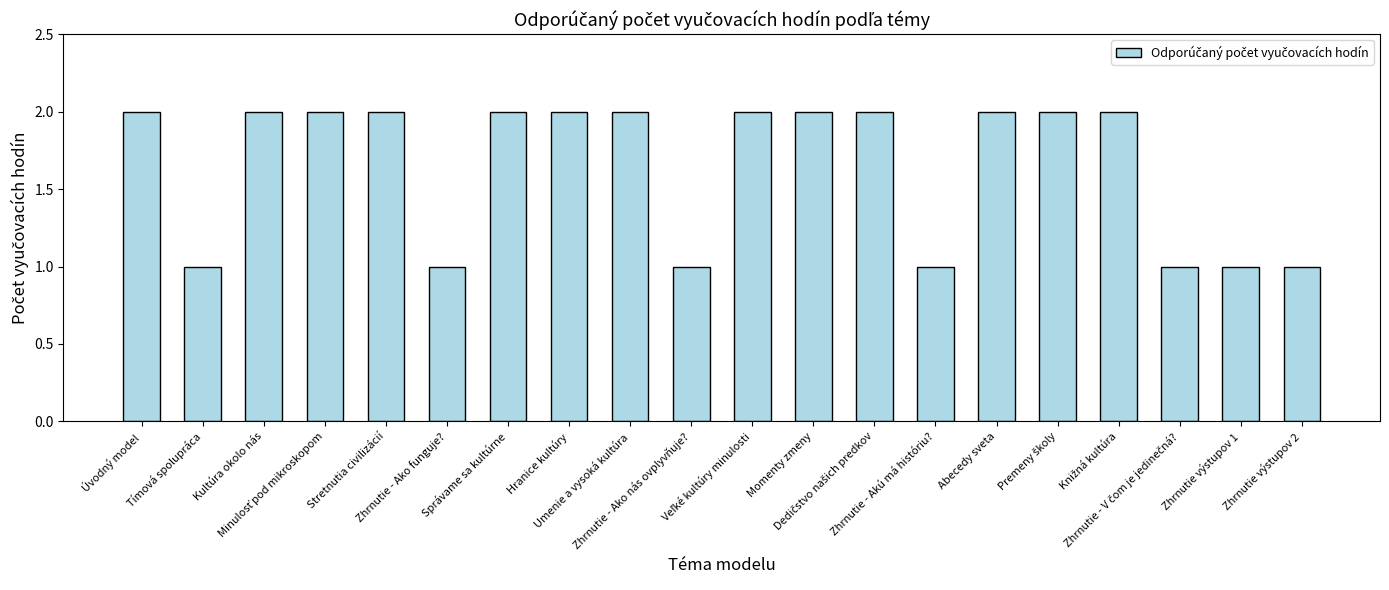

What is the sum of all values?

33